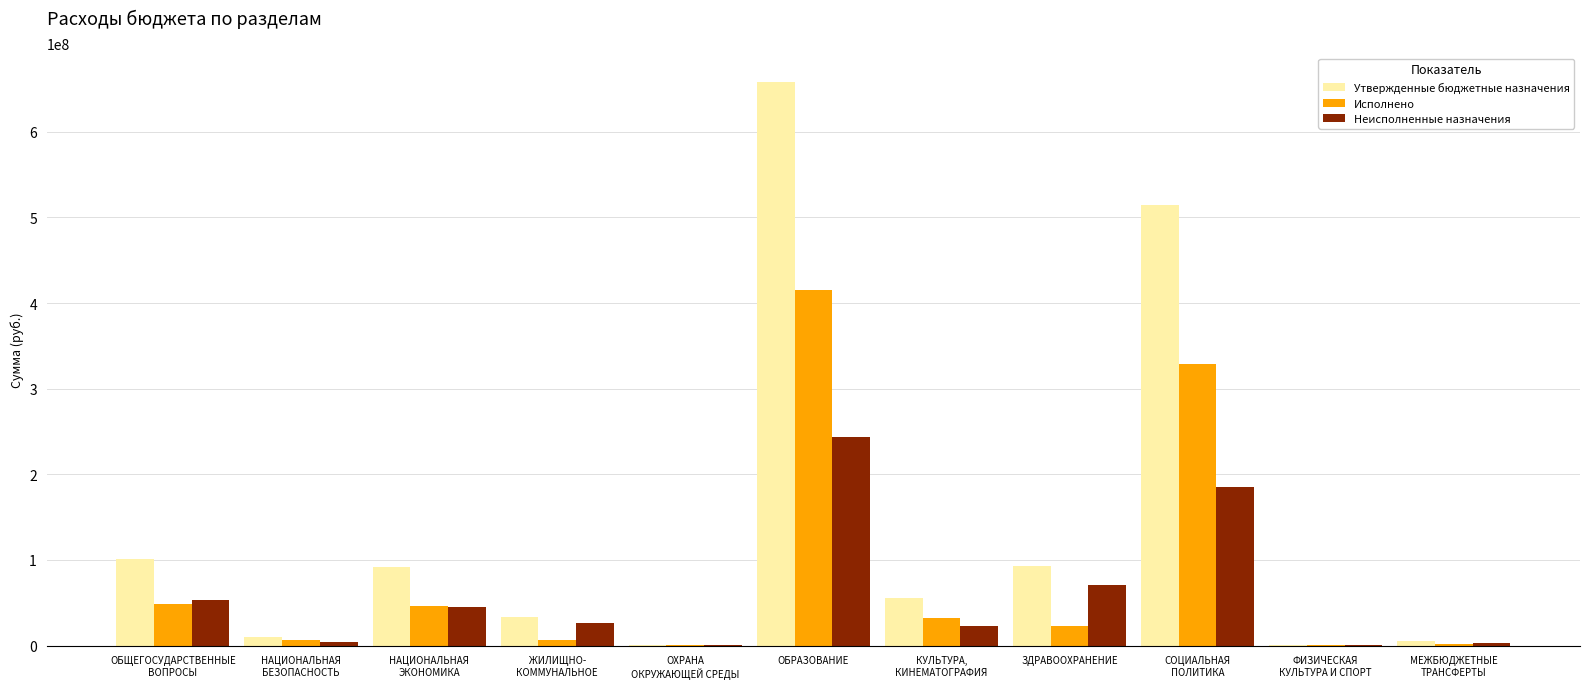

Which series has the largest range (max minus min)?

Утвержденные бюджетные назначения